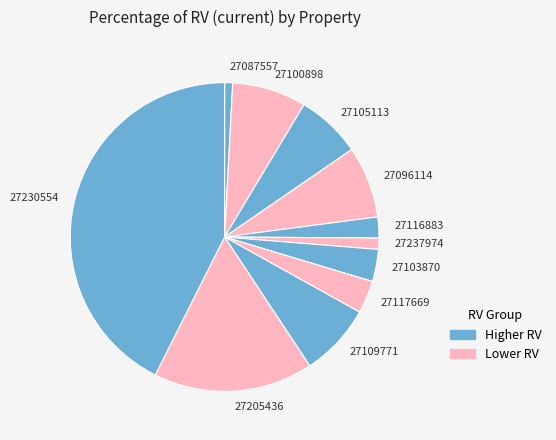

Count the number of slices in the pie.

11